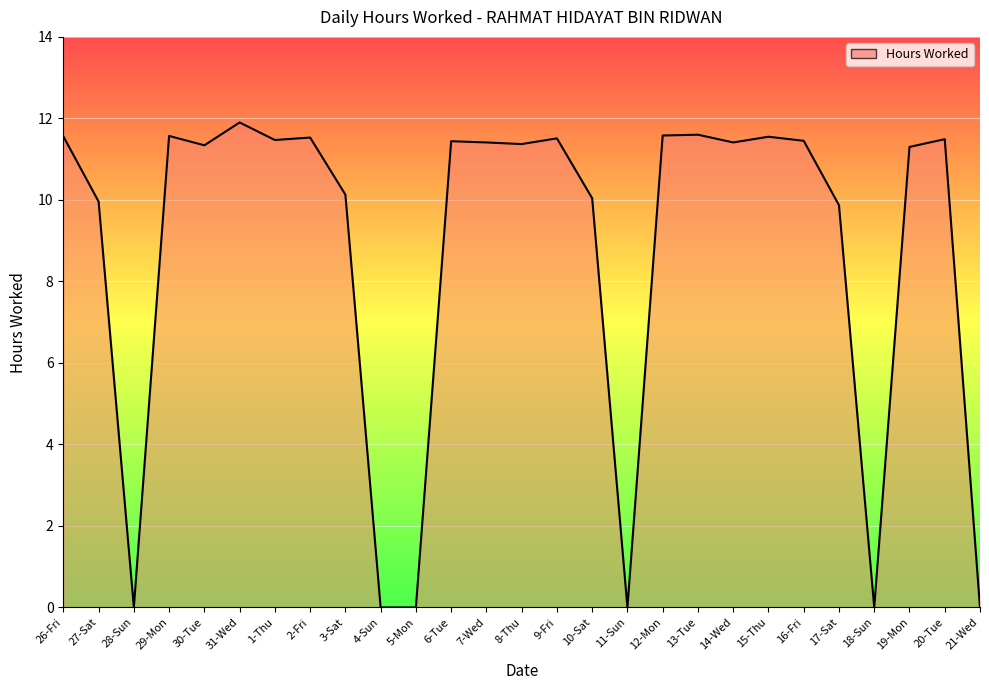

What is the change in value from 9-Fri to 14-Wed?

-0.1